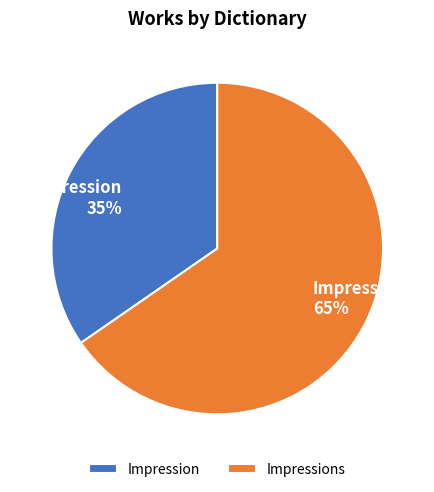

Between Impression and Impressions, which is larger?

Impressions